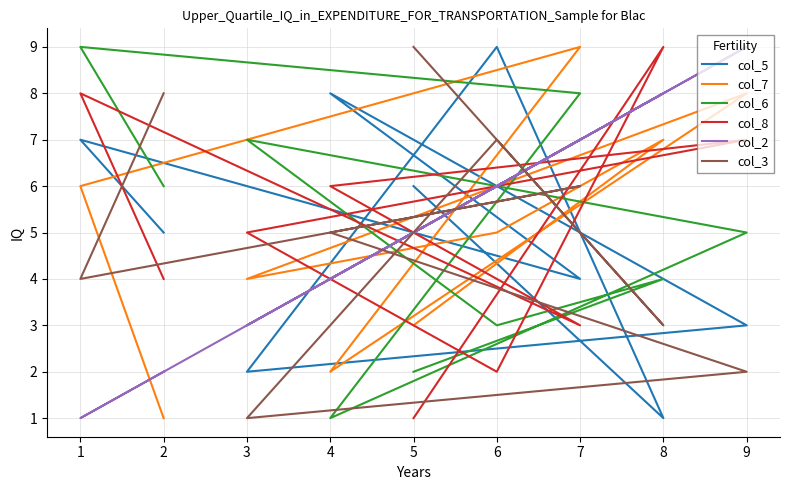

True or false: col_6 has more than 1 points higher than both neighbors.

True